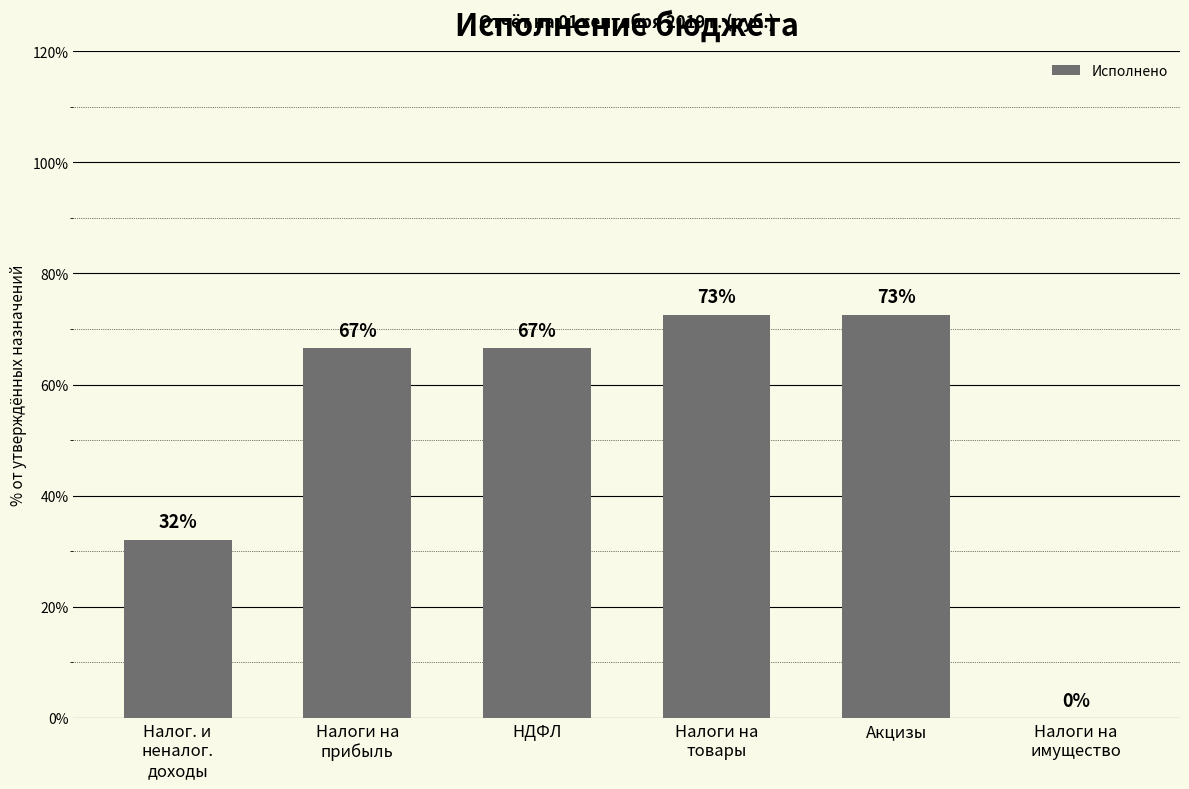

What is the average value?

51.7